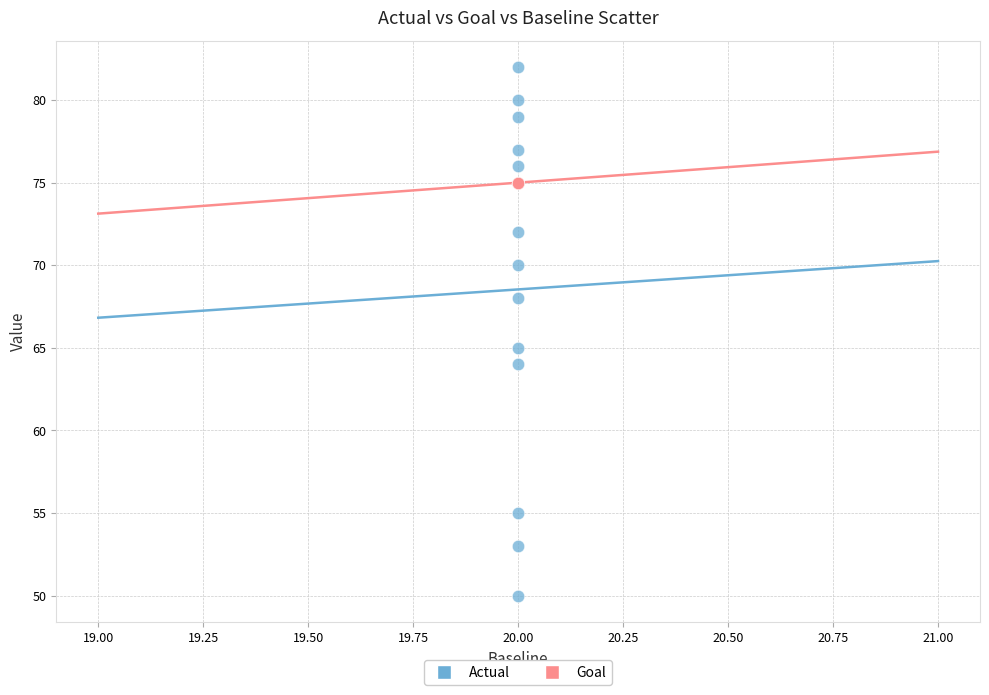

What are all the series names shown in the legend?

Actual, Goal